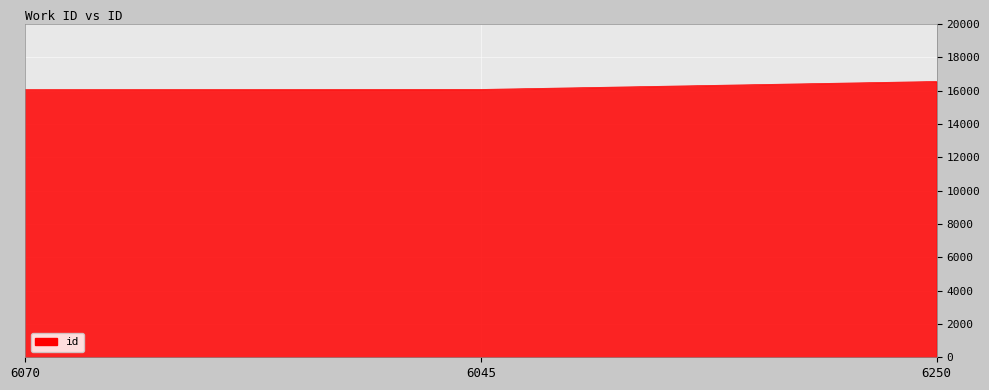

True or false: the data shows 23559 at 6045.

False